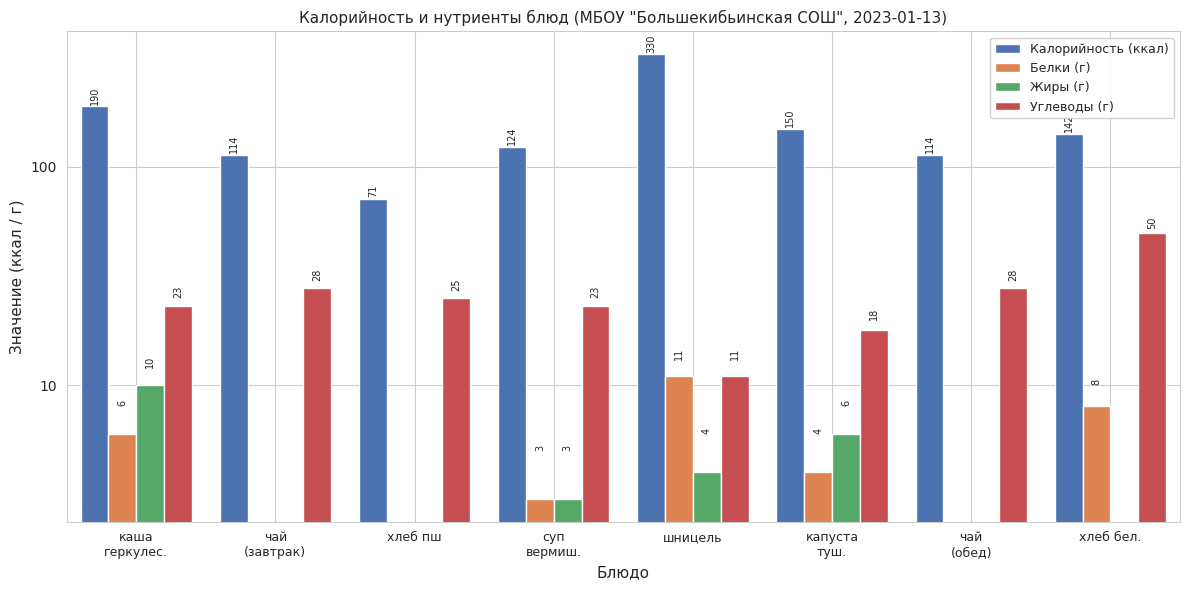

What is the difference between the highest and lowest values at чай
(завтрак)?

114